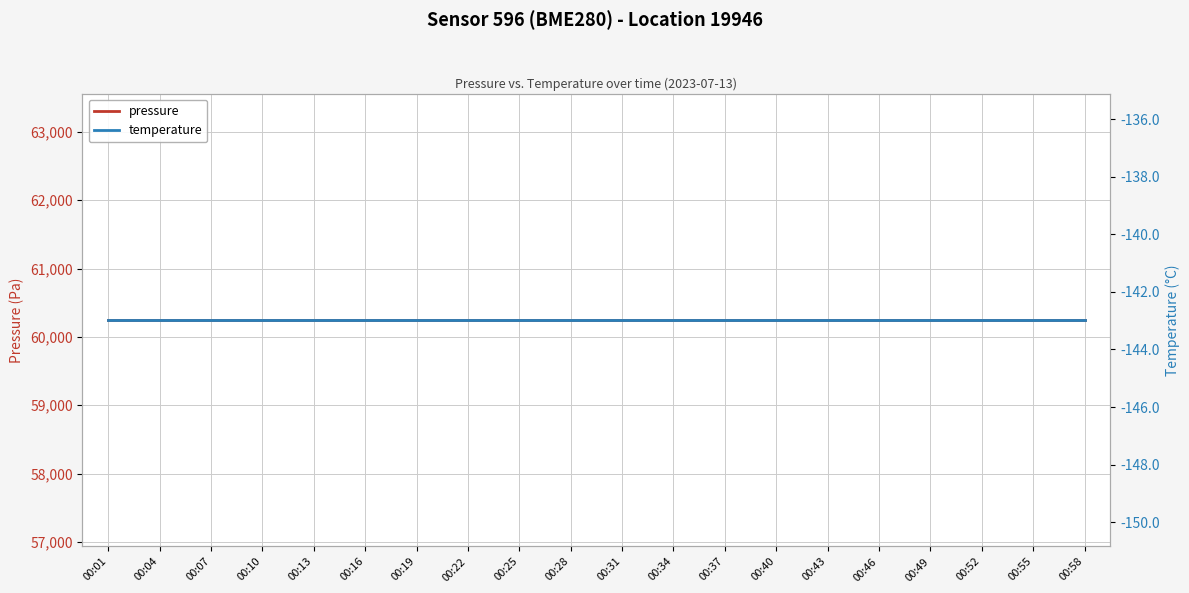

Rank the series at 00:16 from highest to lowest value.

pressure, temperature